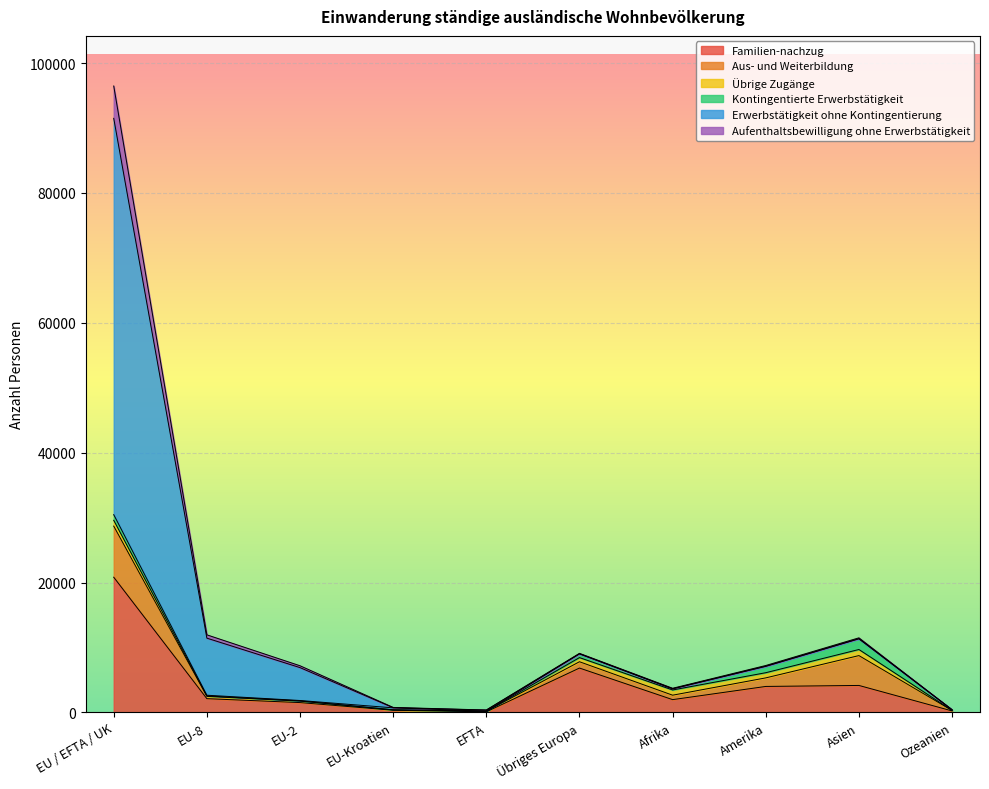

Which category has the lowest value across all series?

EFTA